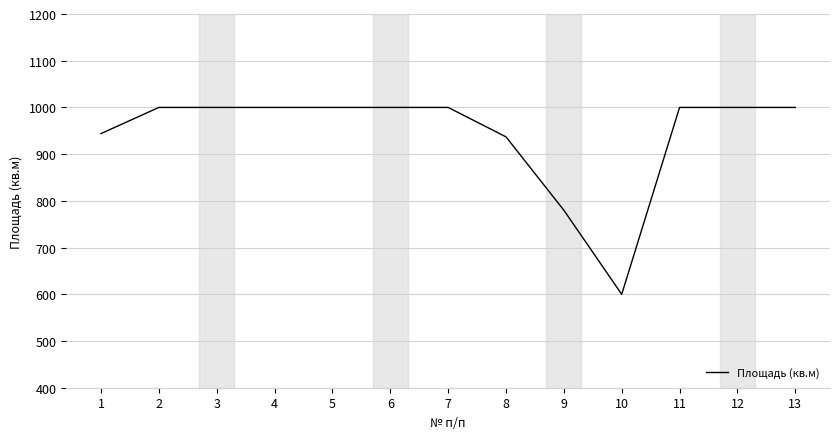

What is the change in value from 1 to 2?

+56